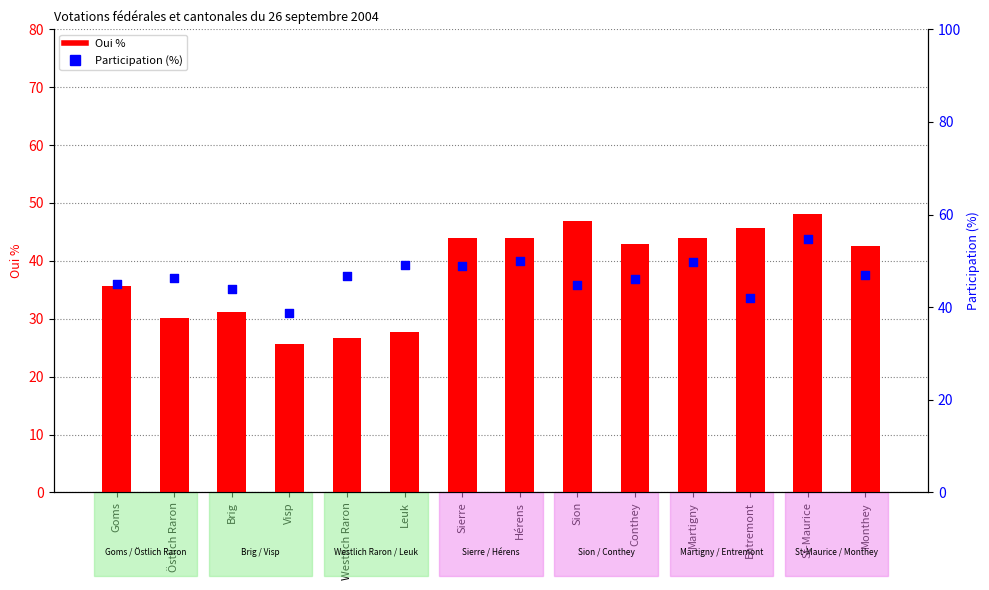

At how many categories does at least one series exceed 39?

13